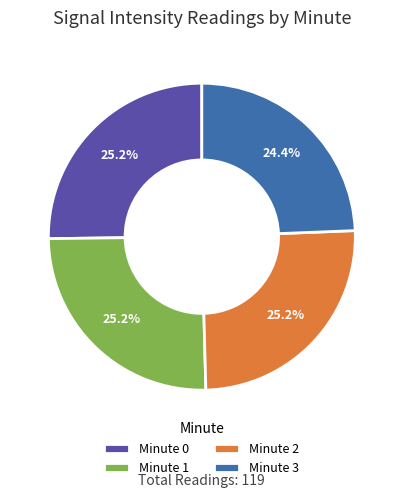

Approximately how many times larger is the value at Minute 0 compared to Minute 3?

1.0